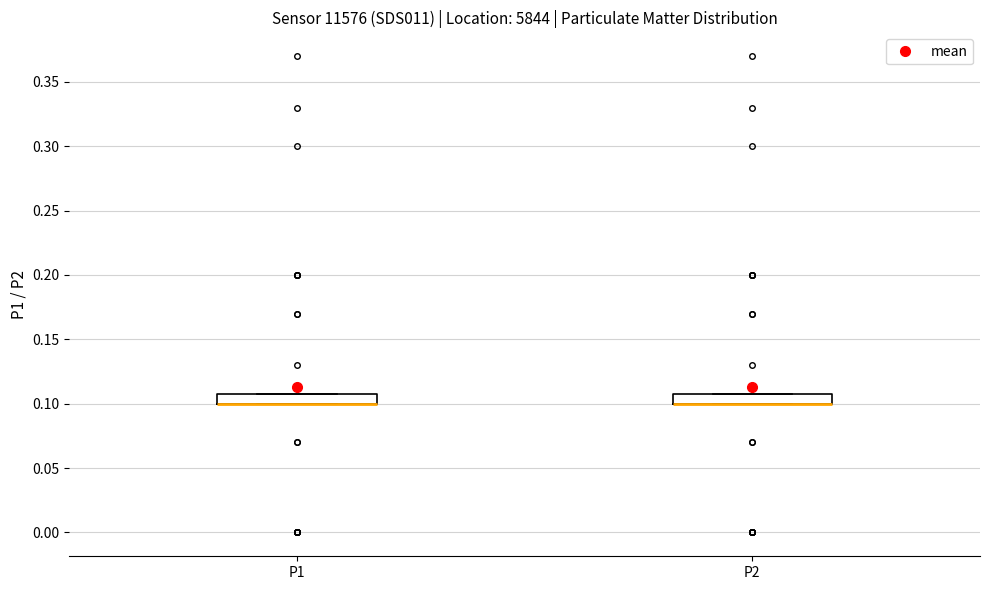

Where is the lower edge of the box for P2 on the y-axis? The values are not printed on the chart, so give them approximately, as read against the axis.

0.10